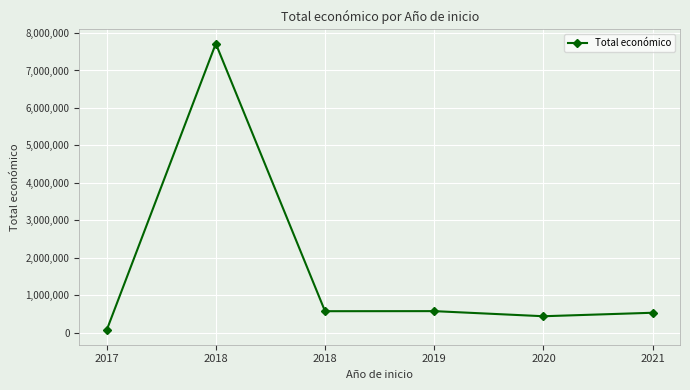

Reading right to left, extract all data points from this chart.

532579	439594	575833	574000	7717171	61850